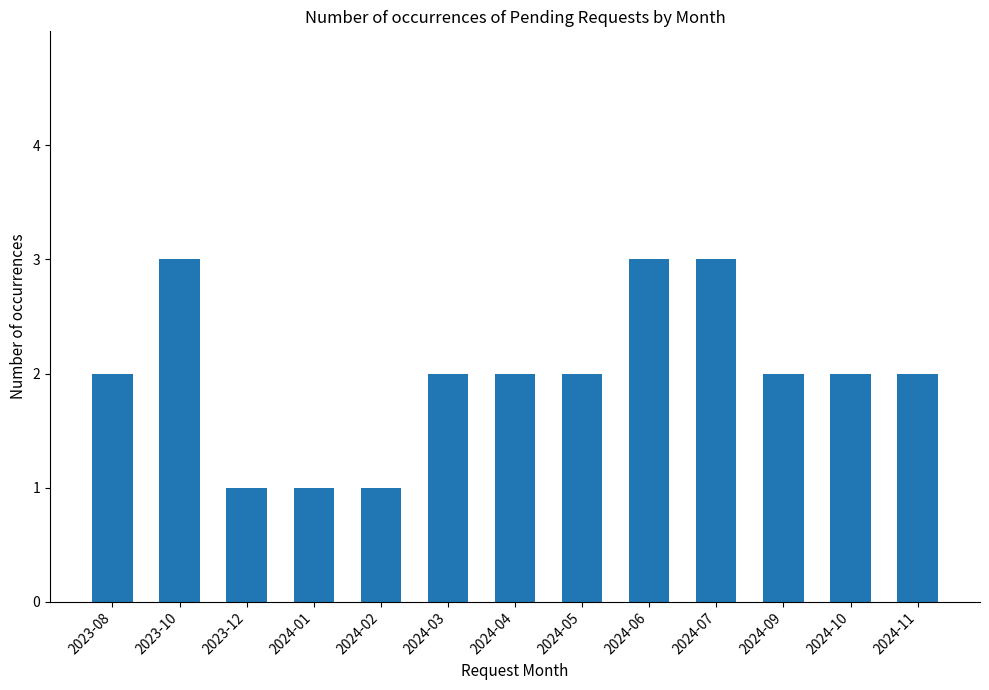

What is the difference between the maximum and minimum values?

2